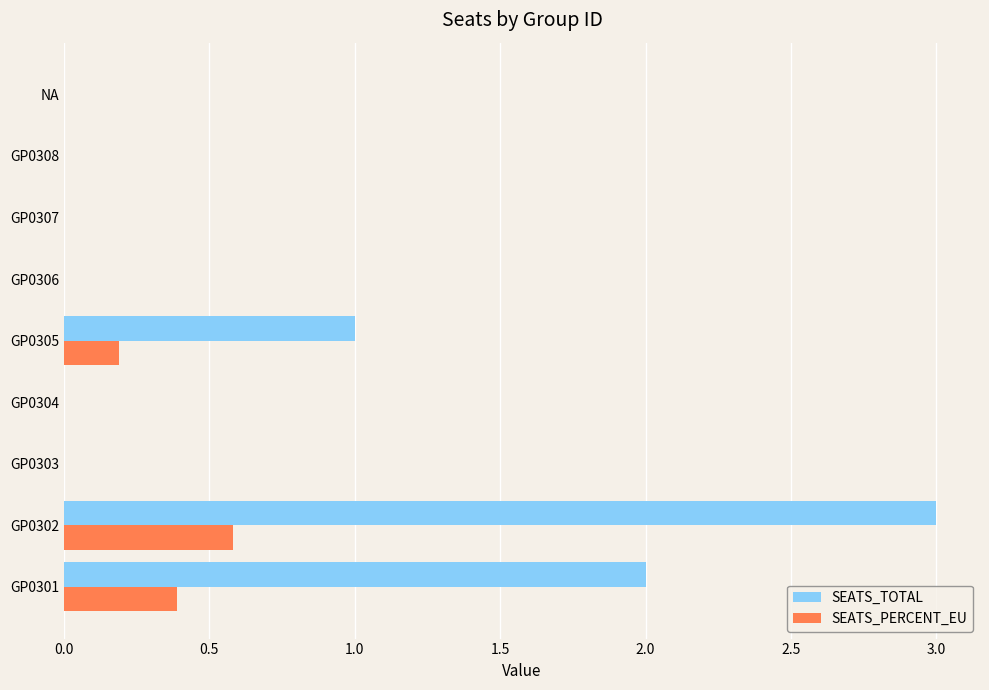

Which series has the largest total across all categories?

SEATS_TOTAL